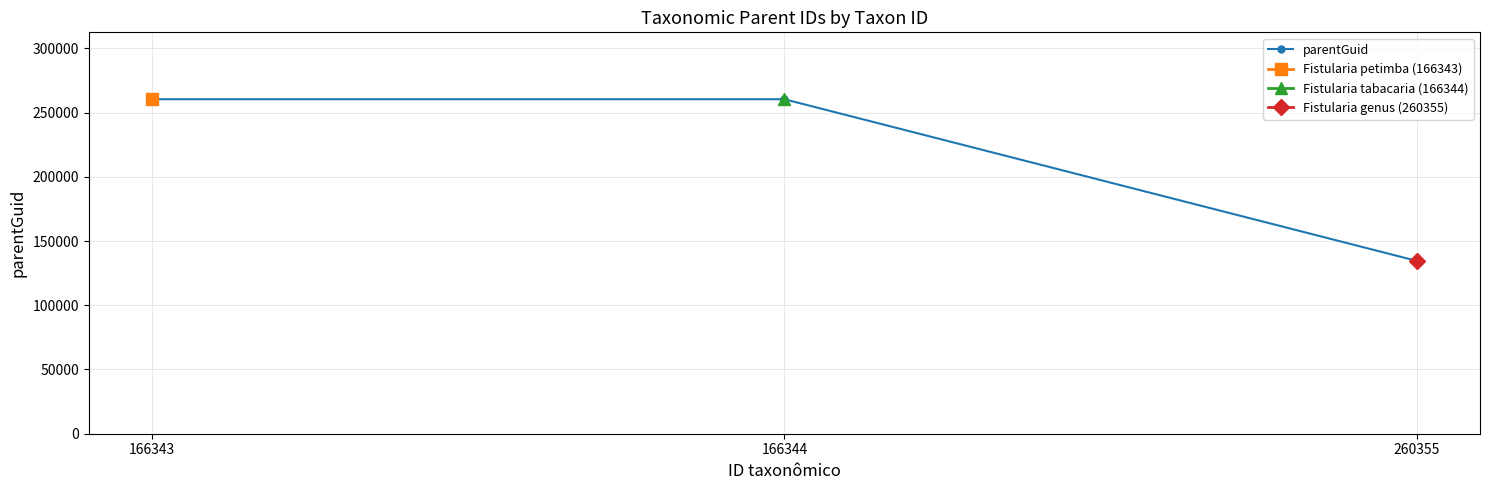

Rank the categories by value from lowest to highest.

260355, 166343, 166344